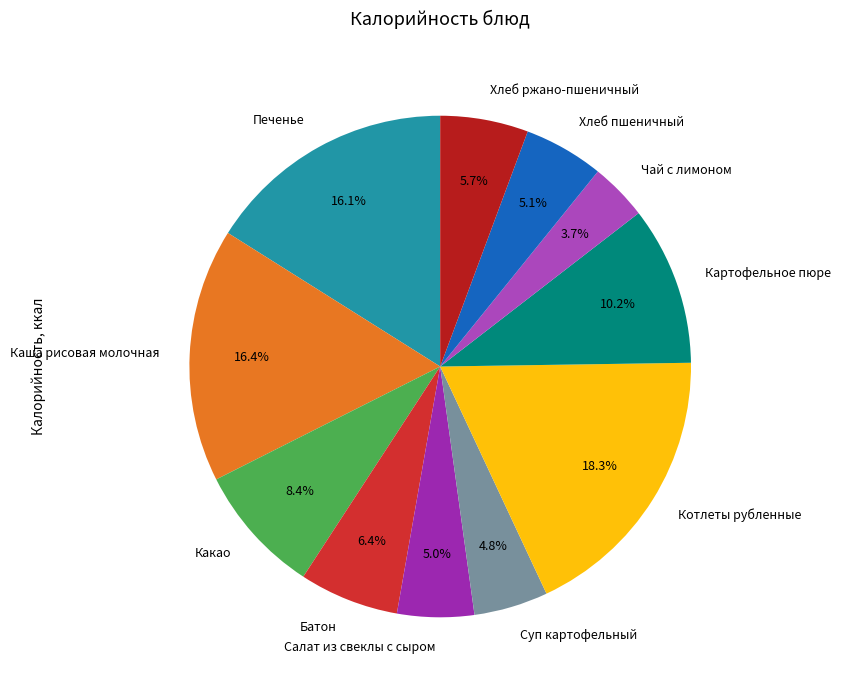

What is the largest slice in the pie chart?

Котлеты рубленные